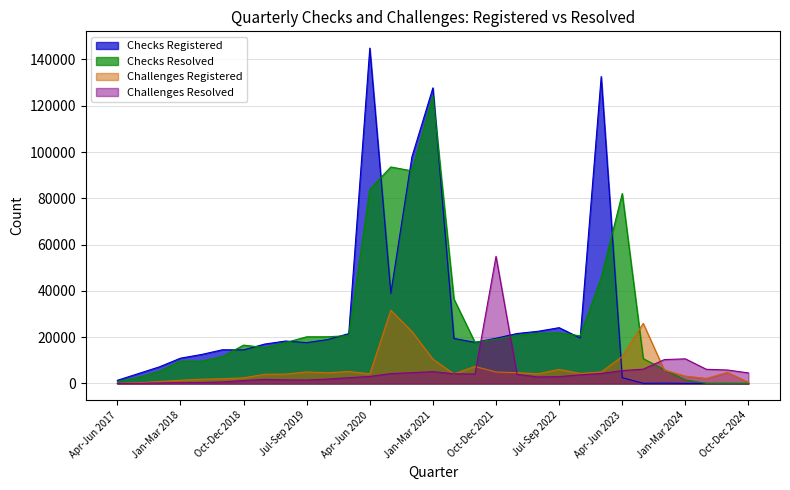

Reading left to right, what are all the values shown in this chart?

Checks Registered: 1370	4280	7190	10930	12530	14570	14510	17020	18340	17650	18970	21550	144890	38960	97840	127710	19470	17740	19540	21590	22550	24110	19660	132600	2510	70	150	40	30	20	0
Checks Resolved: 730	2660	5330	9680	9640	11630	16580	15520	17680	20170	20180	20690	83850	93540	91850	124320	36490	17790	19090	20810	21690	21850	20610	45680	82060	10730	5960	1550	20	20	20
Challenges Registered: 50	350	820	1410	1830	2050	2430	3980	4070	4990	4650	5180	4180	31610	22480	10500	4140	7350	4970	4660	4220	6060	4350	4970	11660	25960	5780	3180	2200	4810	490
Challenges Resolved: 0	60	230	340	410	650	1290	1770	1570	1500	1900	2500	3050	4290	4680	5120	4190	4090	54940	3950	2830	2960	3750	4340	5570	6200	10320	10650	6130	5830	4570